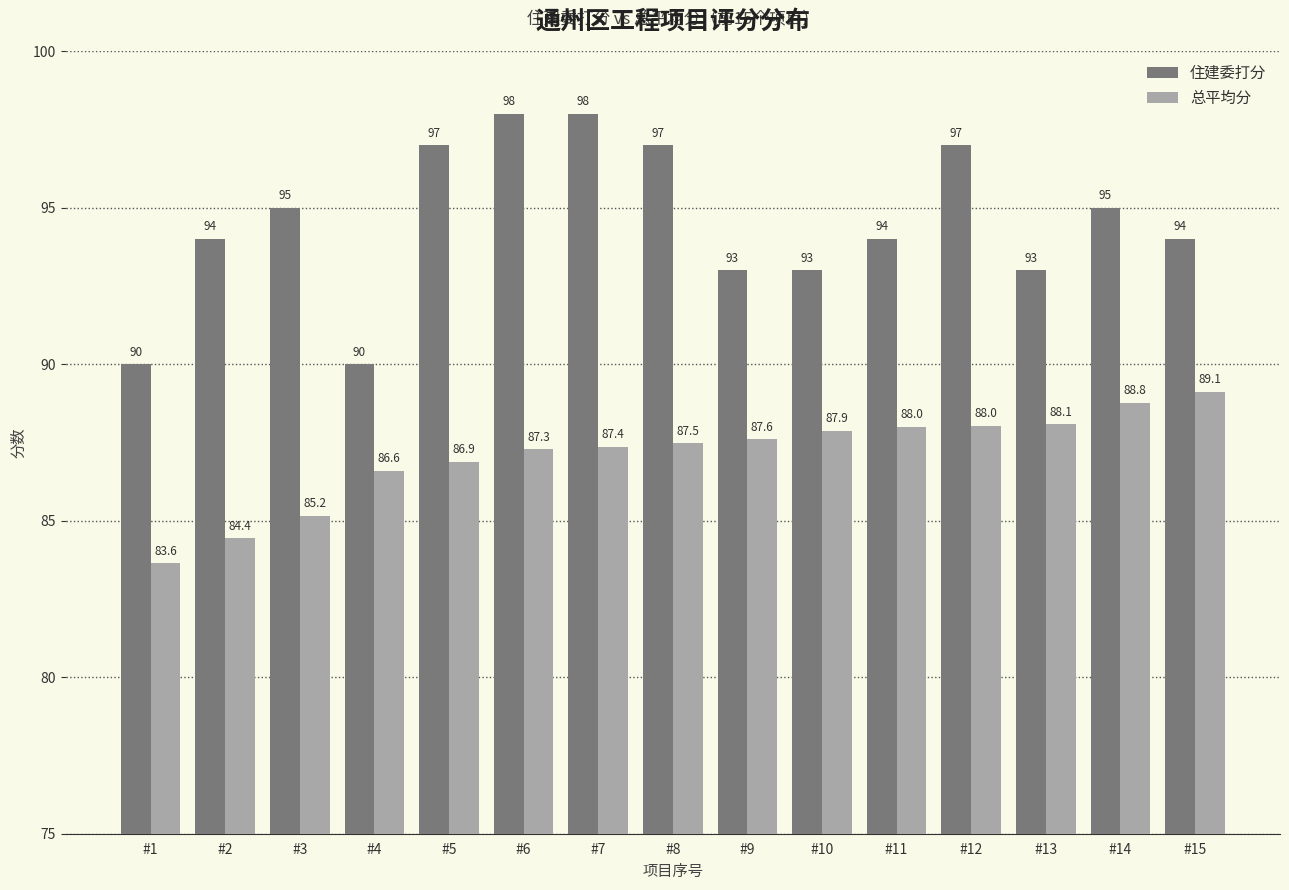

The value of 住建委打分 at #11 is 43.2. True or false?

False